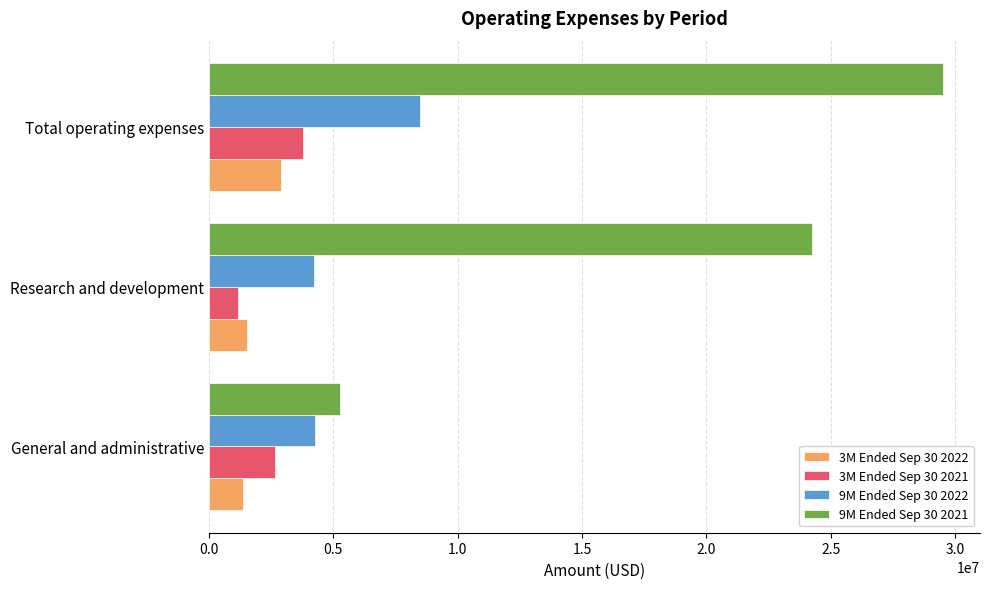

Which series has the largest range (max minus min)?

9M Ended Sep 30 2021